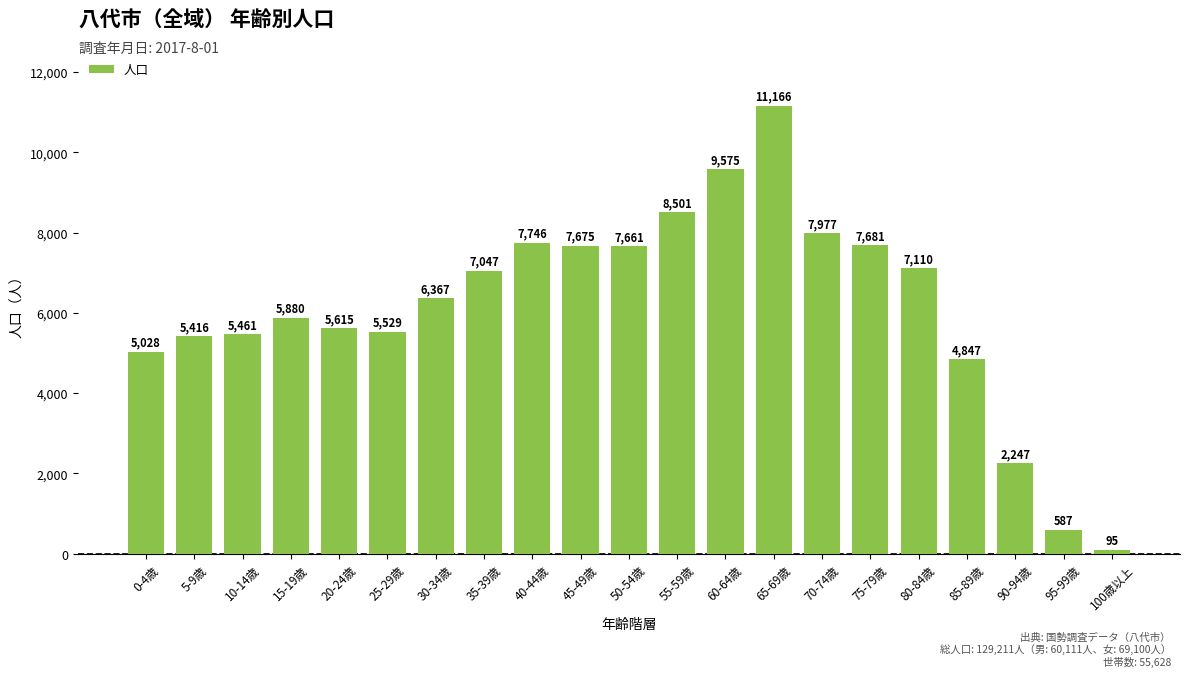

Reading left to right, extract all data points from this chart.

0-4歳=5028	5-9歳=5416	10-14歳=5461	15-19歳=5880	20-24歳=5615	25-29歳=5529	30-34歳=6367	35-39歳=7047	40-44歳=7746	45-49歳=7675	50-54歳=7661	55-59歳=8501	60-64歳=9575	65-69歳=11166	70-74歳=7977	75-79歳=7681	80-84歳=7110	85-89歳=4847	90-94歳=2247	95-99歳=587	100歳以上=95